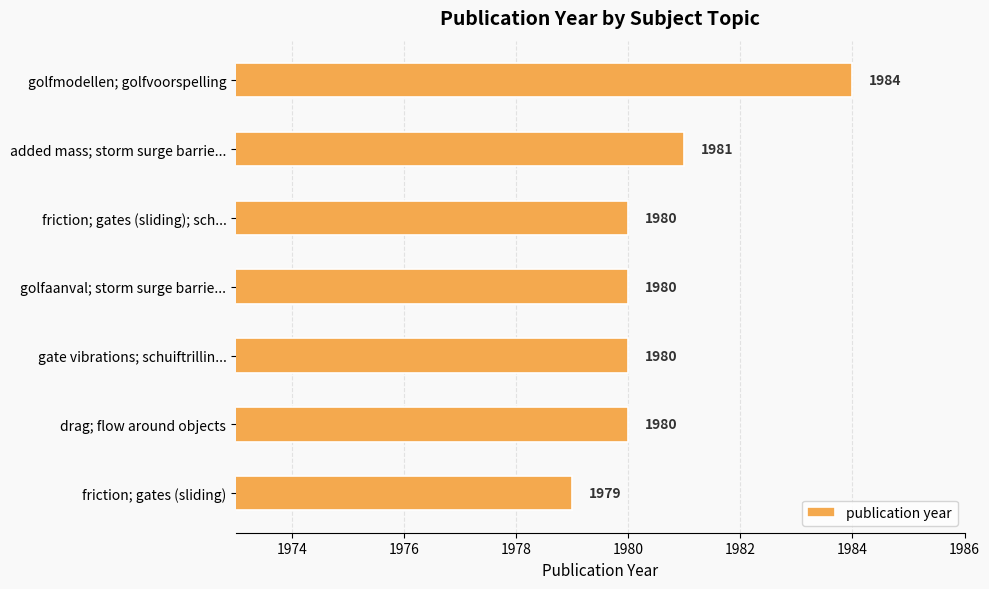

Is it true that the value at friction; gates (sliding) is 1979?

True